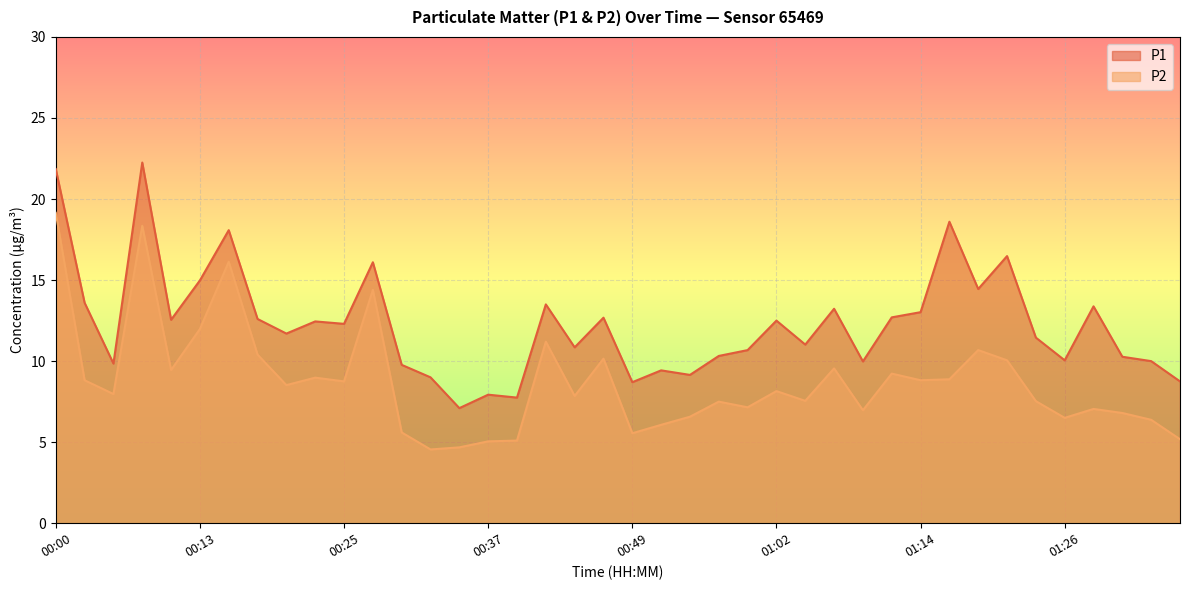

The P2 series shows 4.7 at 00:35. True or false?

True